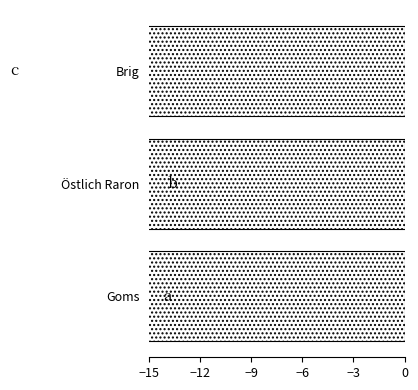

The value at Östlich Raron is -24.3. True or false?

False